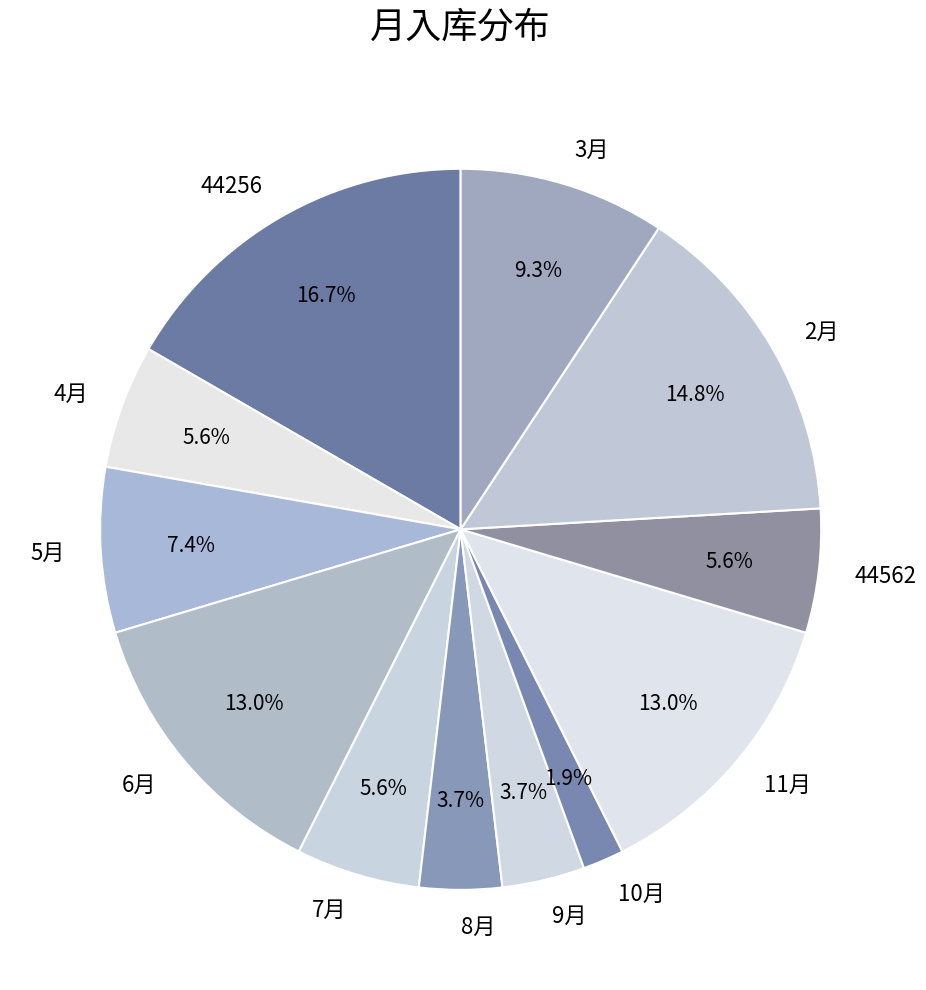

To the nearest percent, what is the difference between the 5月 and 4月 slice percentages?

2%